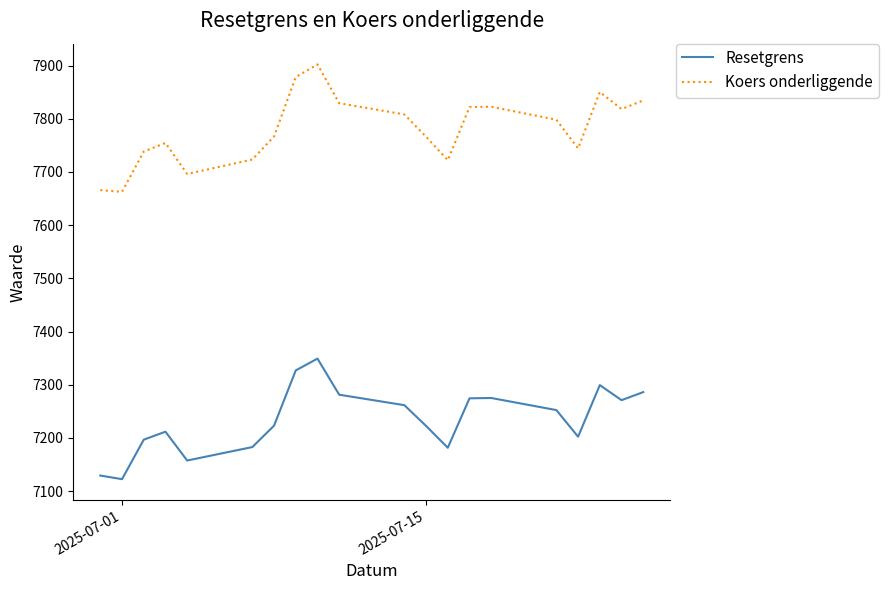

Which series has the largest total across all categories?

Koers onderliggende